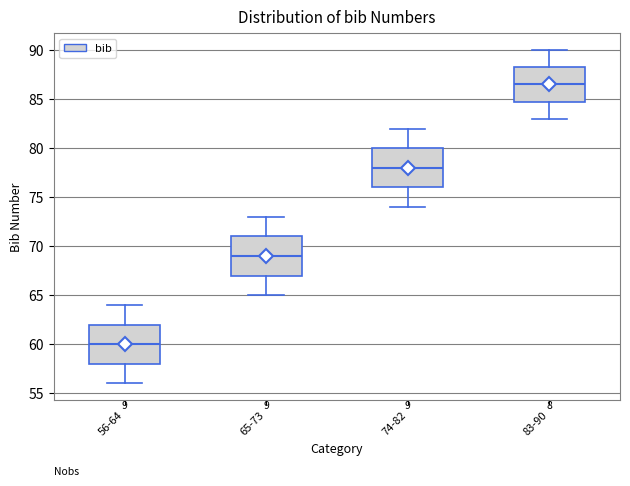

Reading left to right, transcribe this box plot: for each box, give where its median line is, the range the box spans, and where its two whiskers end, as read against the y-axis. The values are not printed on the chart, so give them approximately, as read against the axis.

56-64: median 60.0, box 58.0 to 62.0, whiskers 56.0 to 64.0
65-73: median 69.0, box 67.0 to 71.0, whiskers 65.0 to 73.0
74-82: median 78.0, box 76.0 to 80.0, whiskers 74.0 to 82.0
83-90: median 86.5, box 85.0 to 88.5, whiskers 83.0 to 90.0